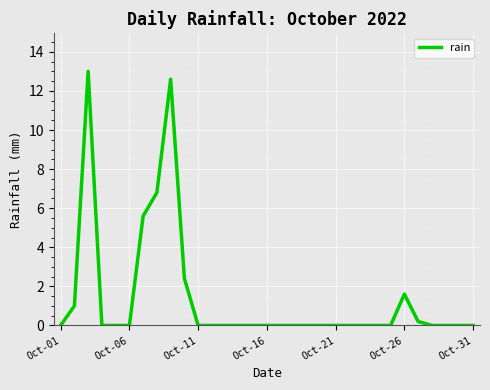

What is the difference between the maximum and minimum values?

13.0